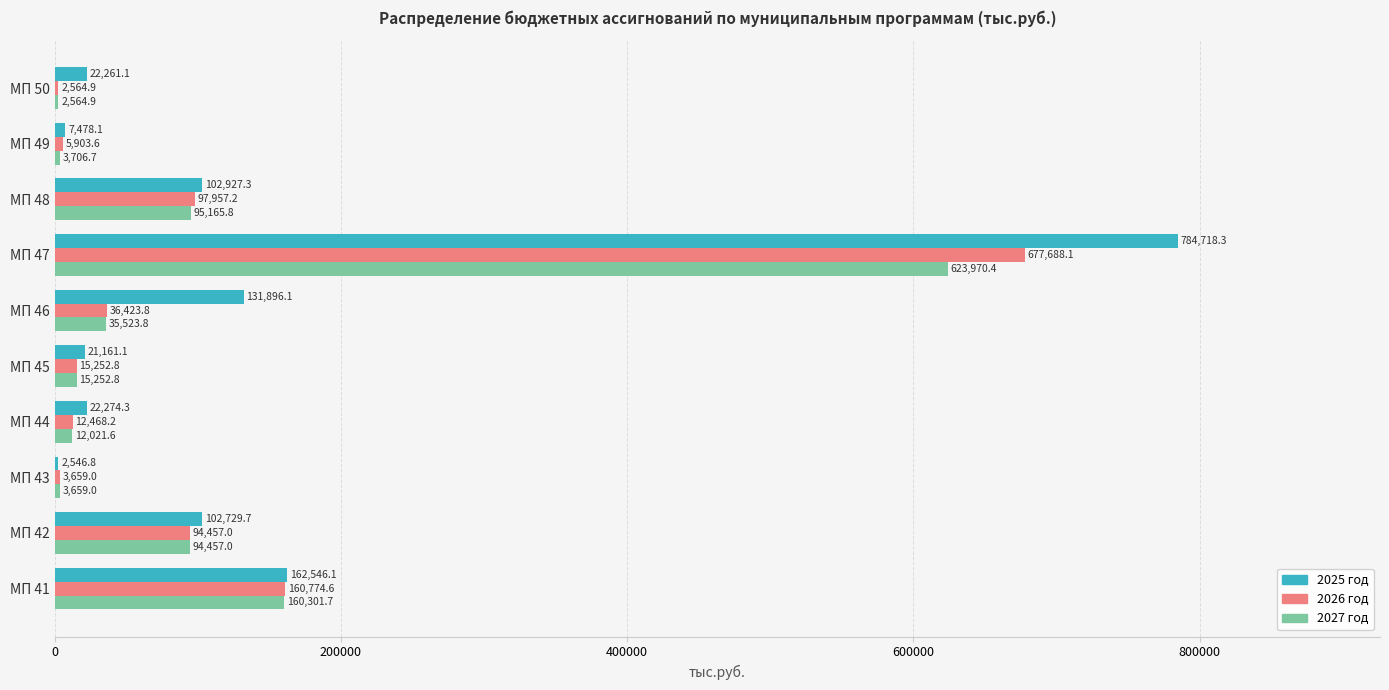

Is the value of 2026 год at МП 47 greater than the value of 2025 год at МП 46?

Yes